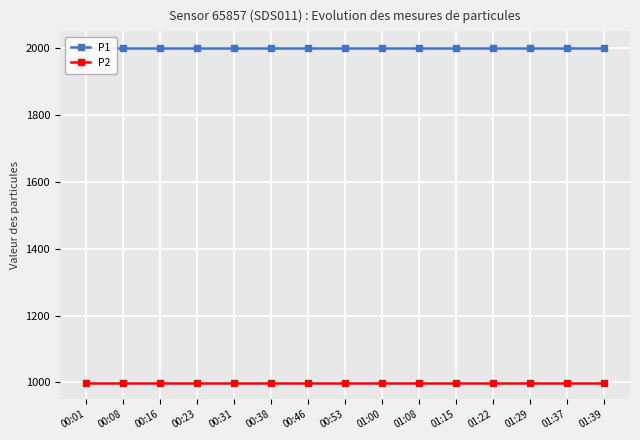

What is the average value of the P2 series?

999.9